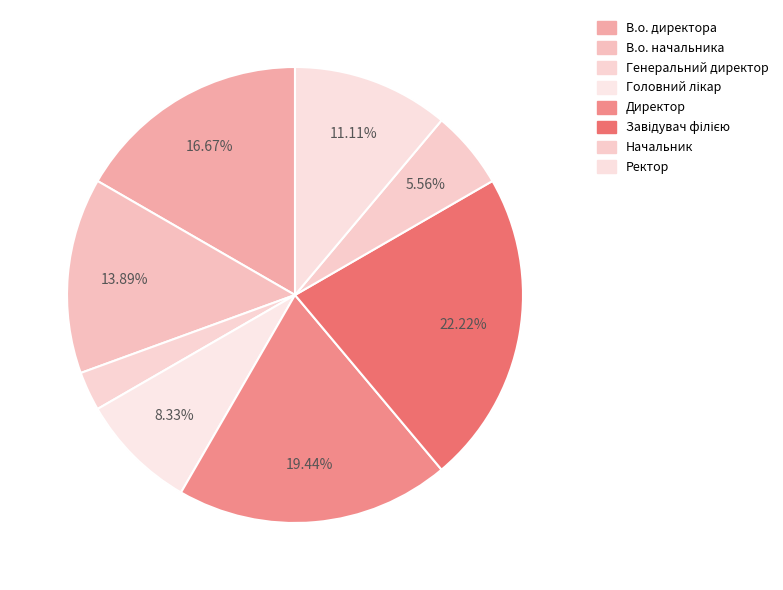

Does Генеральний директор account for over 50% of the chart?

No